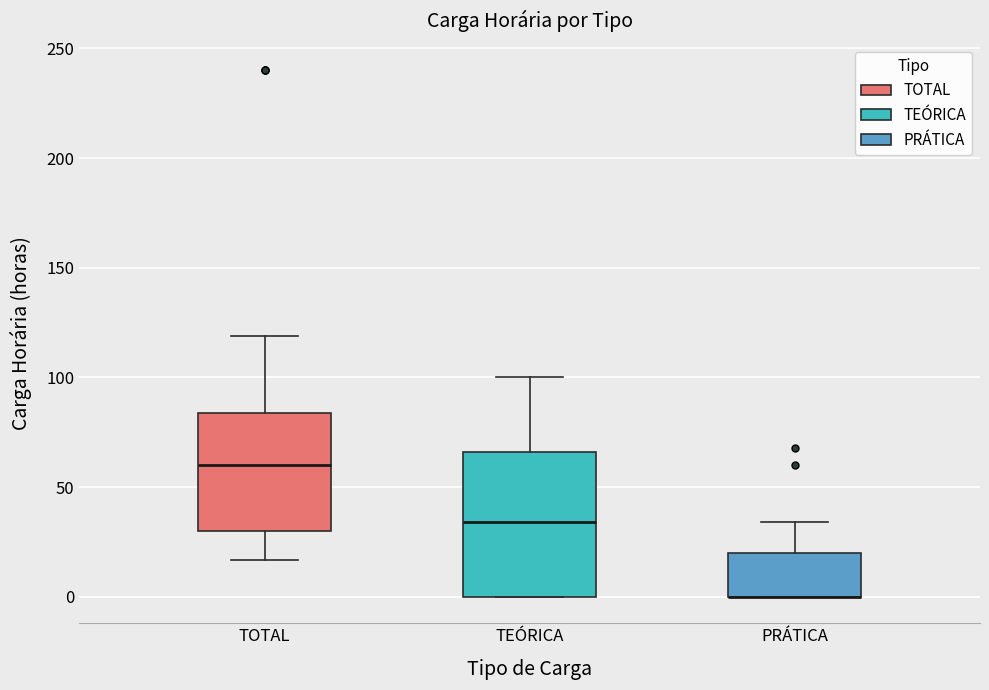

Where does the lower whisker of the box for TOTAL end on the y-axis? The values are not printed on the chart, so give them approximately, as read against the axis.

15